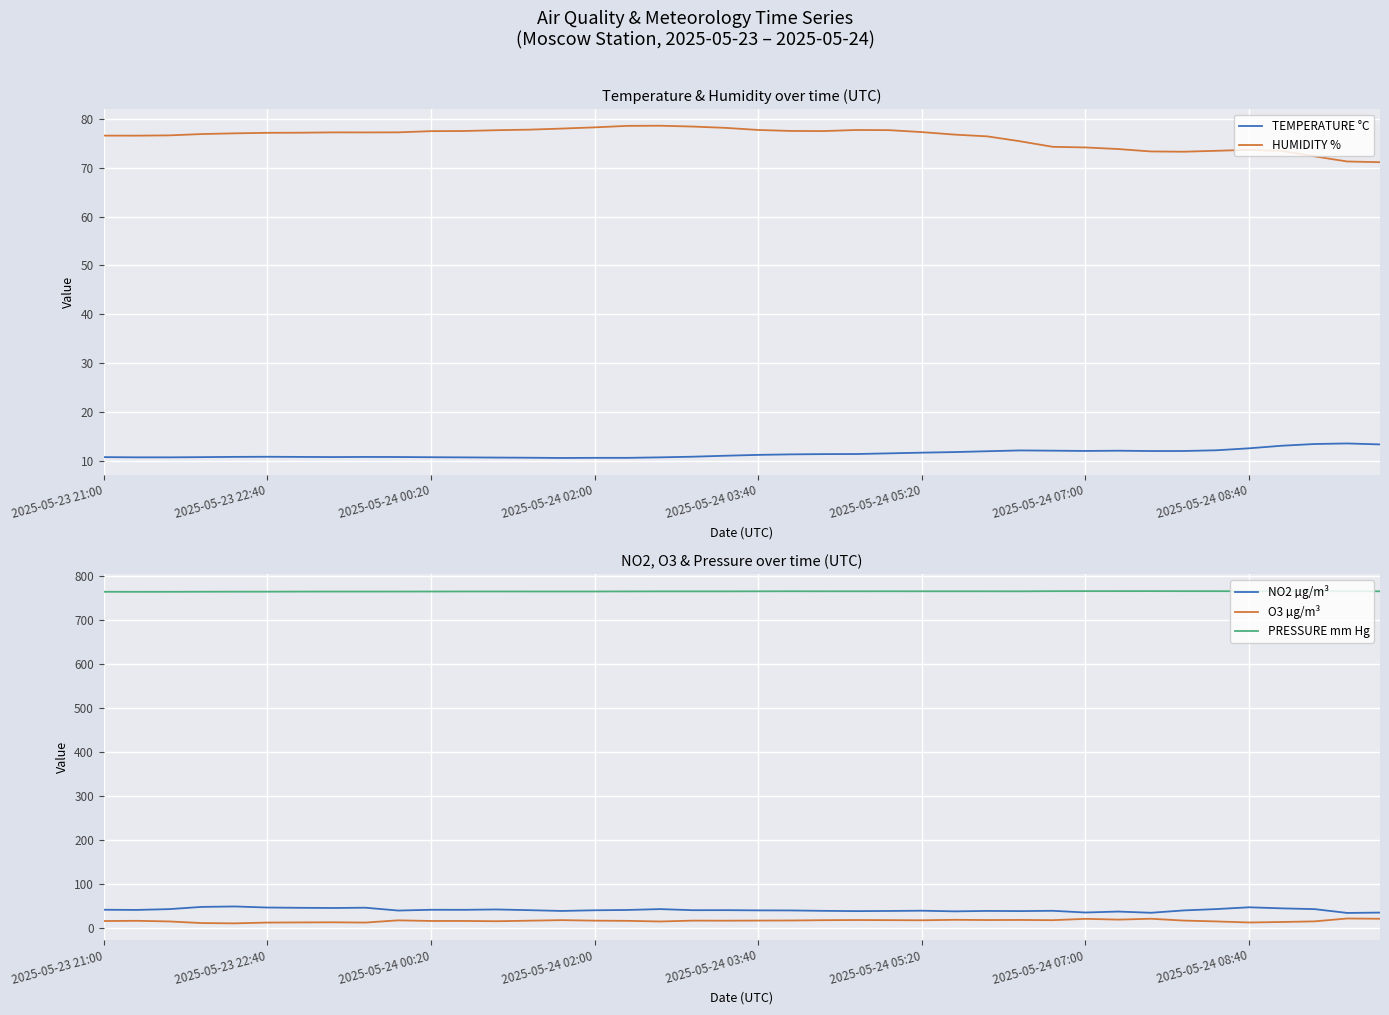

In TEMPERATURE °C, how many points are higher than both neighbors (excluding endpoints)?

6